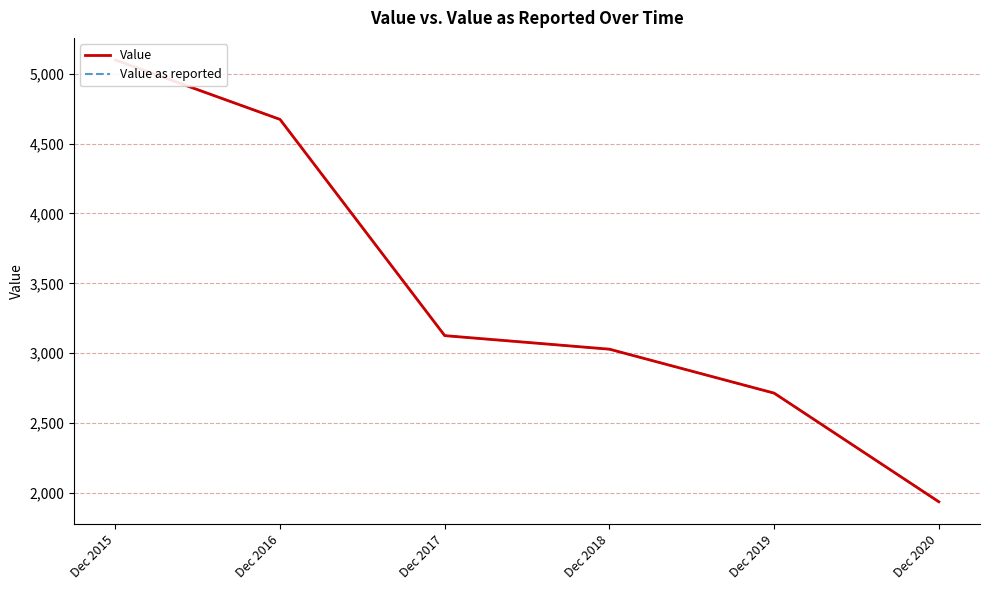

Which series has the largest total across all categories?

Value